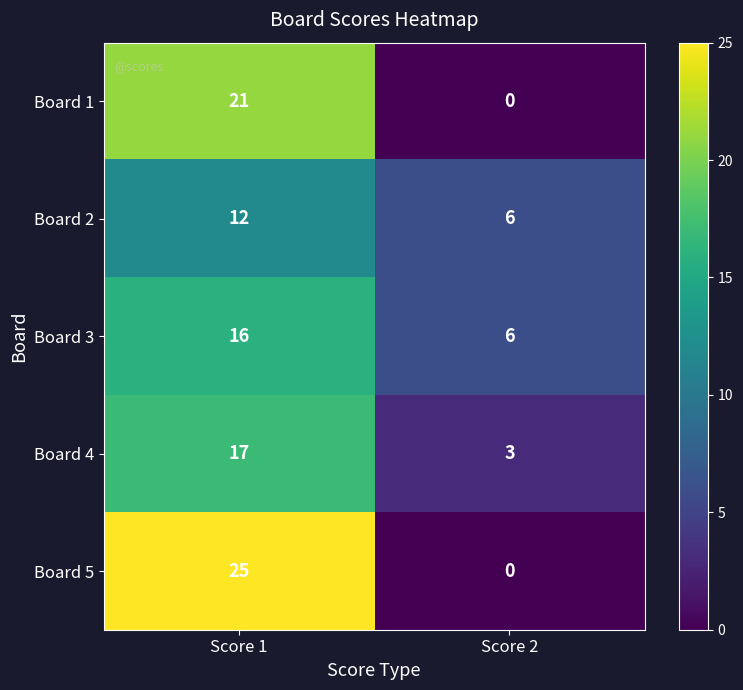

Reading right to left, extract all data points from this chart.

Board 1: Score 2=0	Score 1=21
Board 2: Score 2=6	Score 1=12
Board 3: Score 2=6	Score 1=16
Board 4: Score 2=3	Score 1=17
Board 5: Score 2=0	Score 1=25